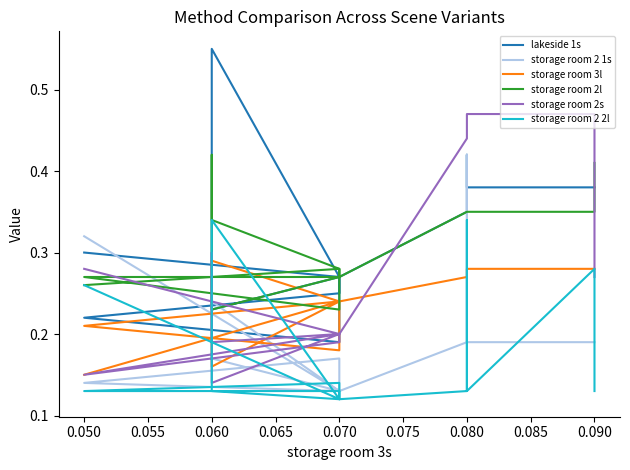

The storage room 2s series shows 0.1 at 0.060. True or false?

False